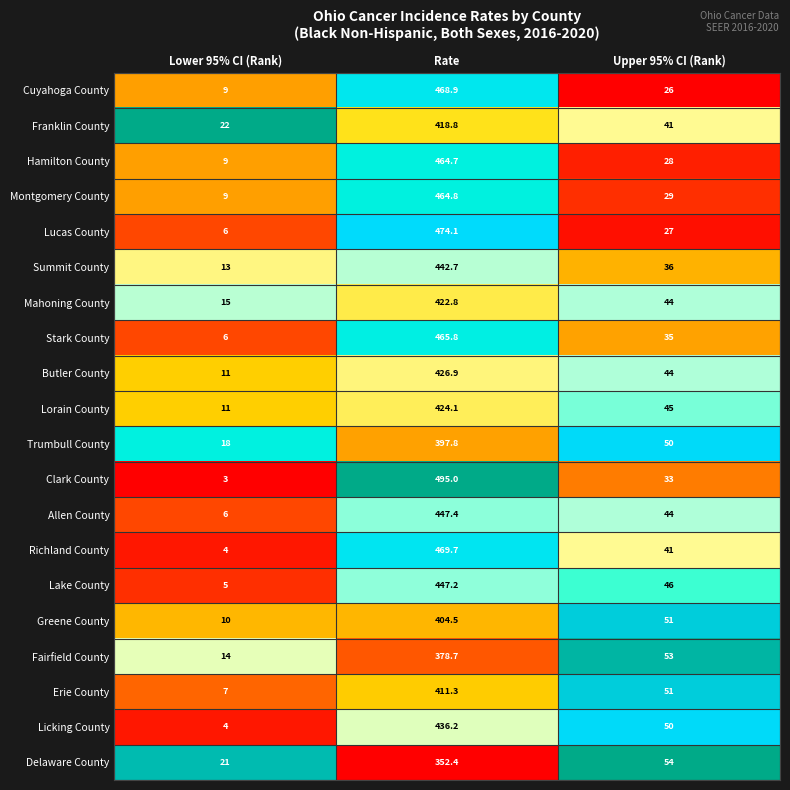

Which series has the largest range (max minus min)?

Clark County